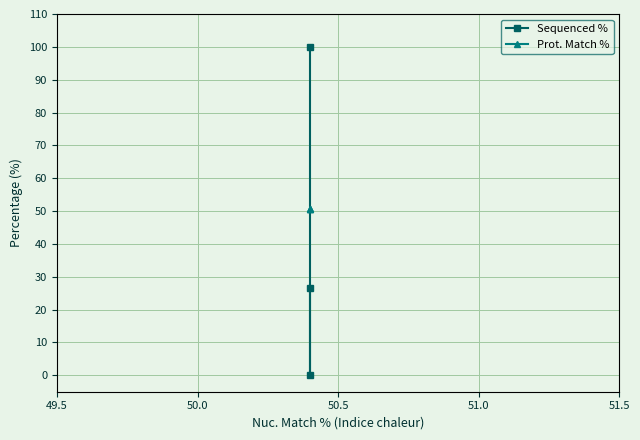

Reading left to right, transcribe all the data shown in this chart.

Sequenced %: 100.0	0.0	26.7
Prot. Match %: 50.5	50.5	50.5